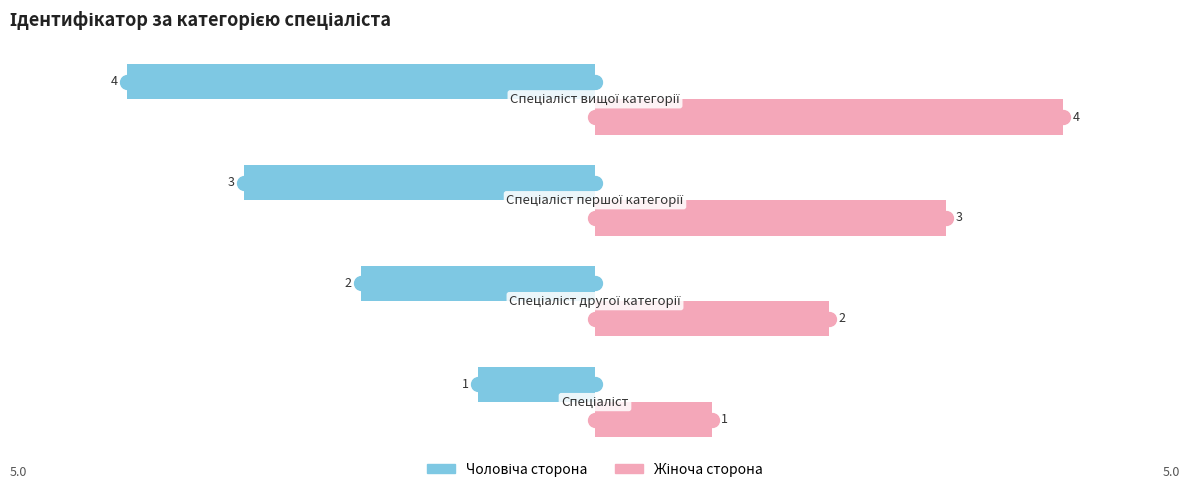

What is the greatest value displayed?

4